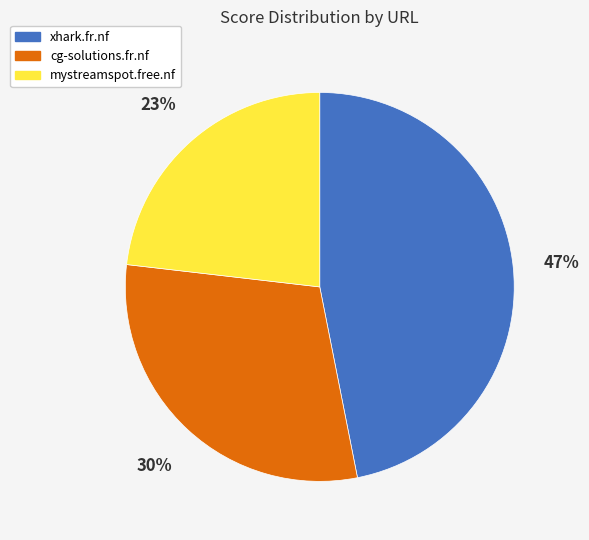

What is the smallest slice in the pie chart?

mystreamspot.free.nf